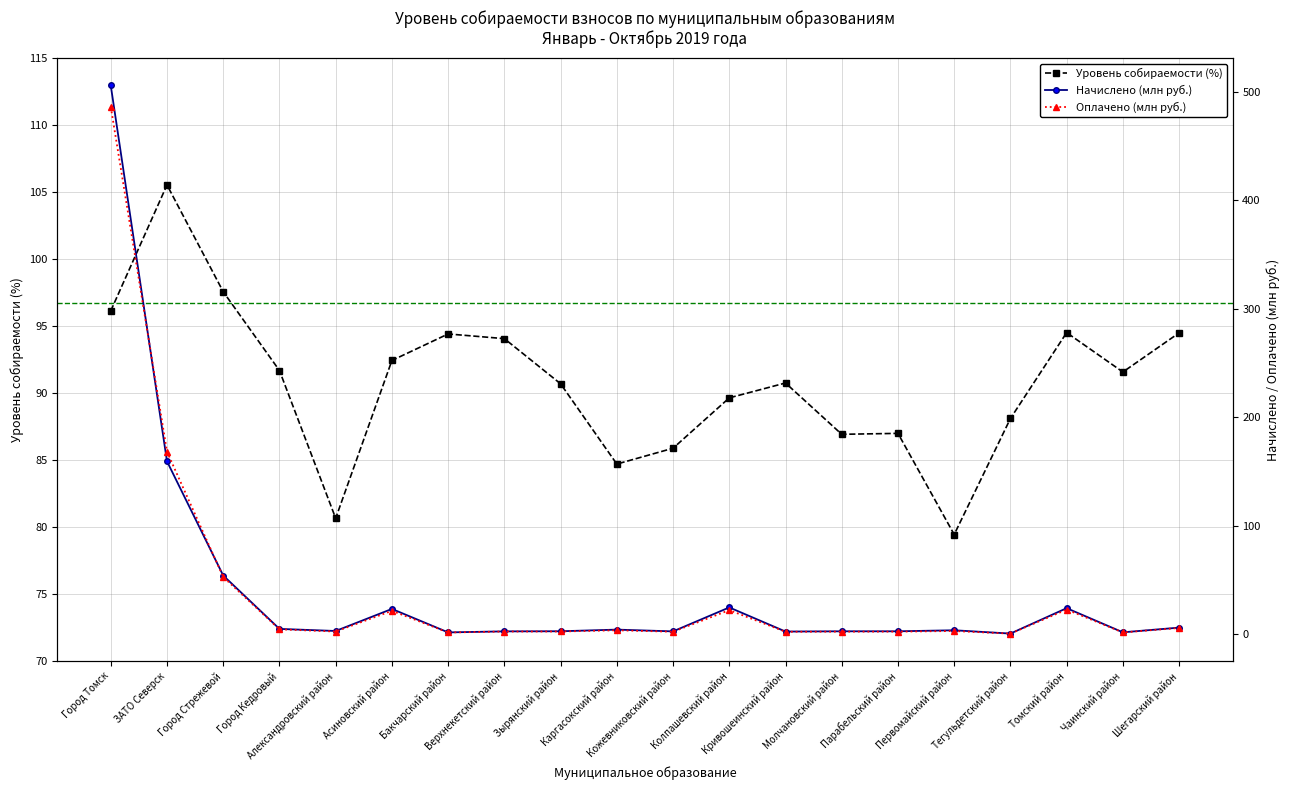

True or false: Оплачено has more than 1 points higher than both neighbors.

True